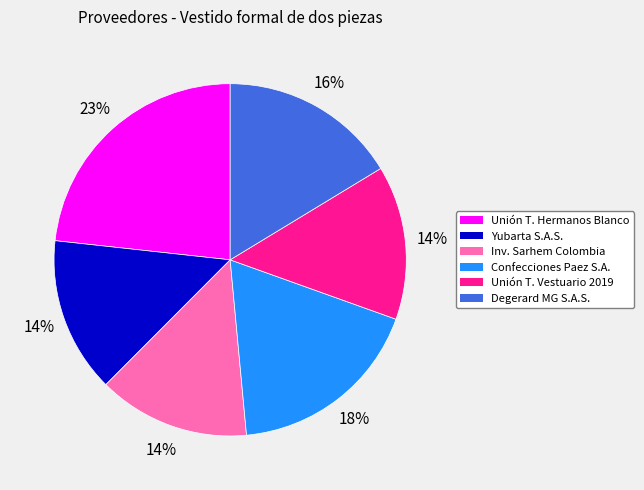

Is there a majority slice in this chart?

No